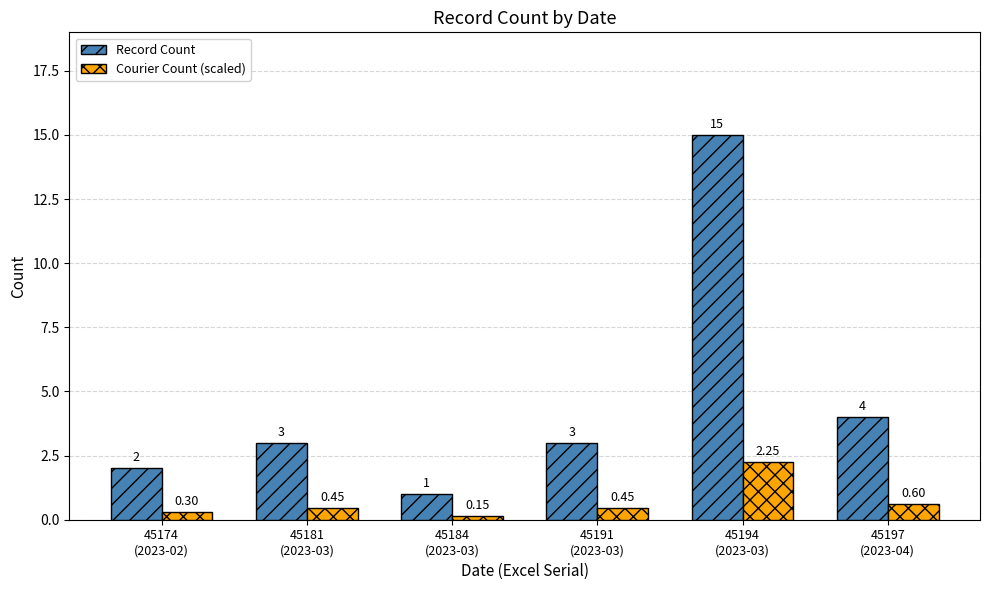

Rank the series at 45184
(2023-03) from highest to lowest value.

Record Count, Courier Count (scaled)